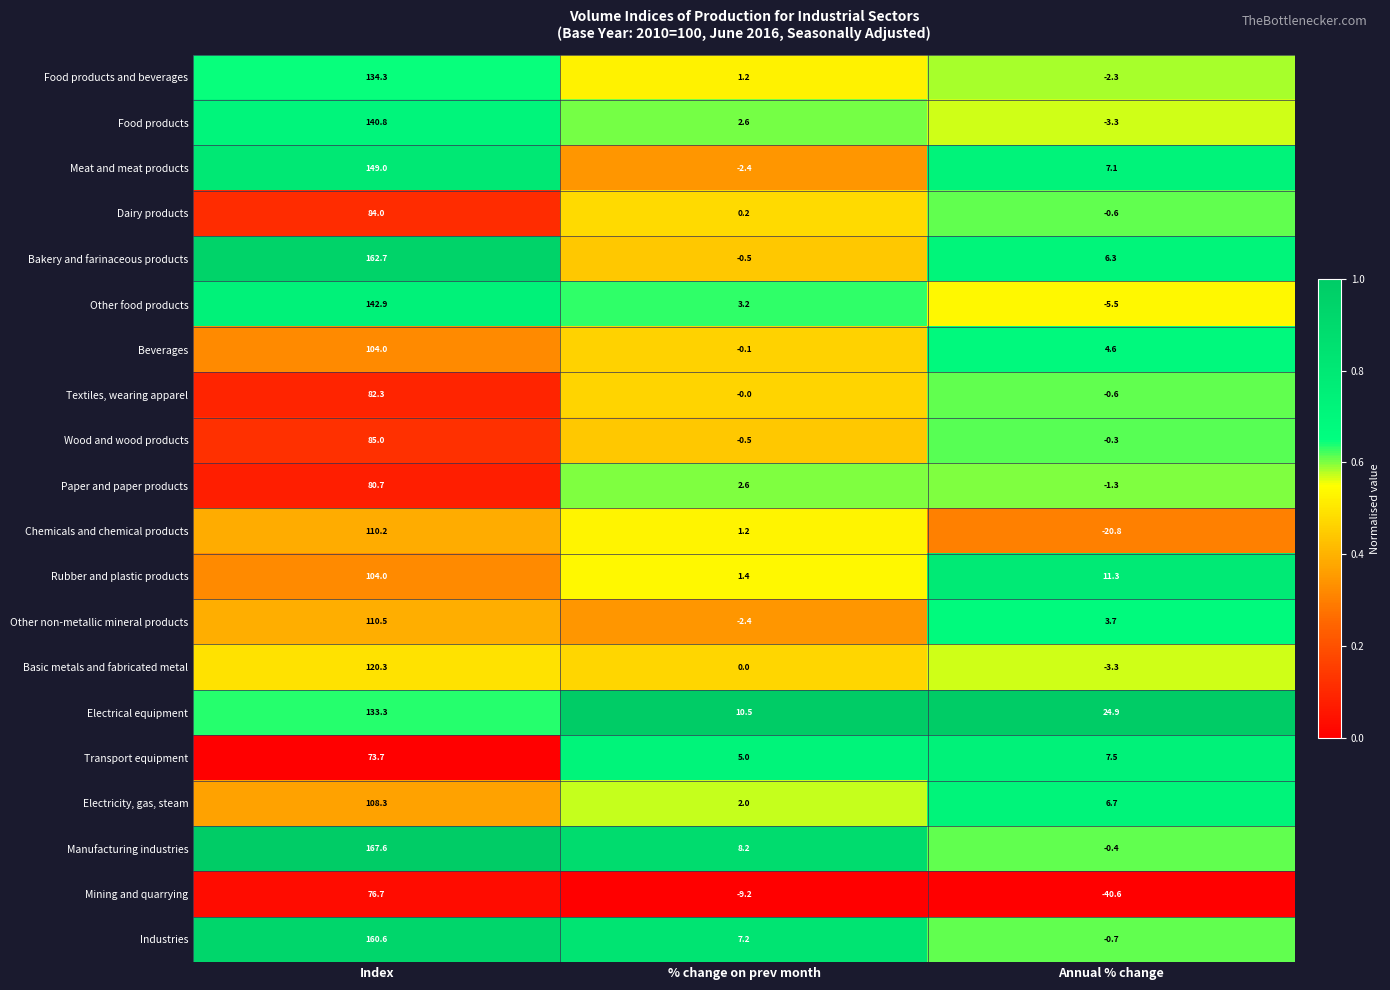

Which series has the largest total across all categories?

Manufacturing industries